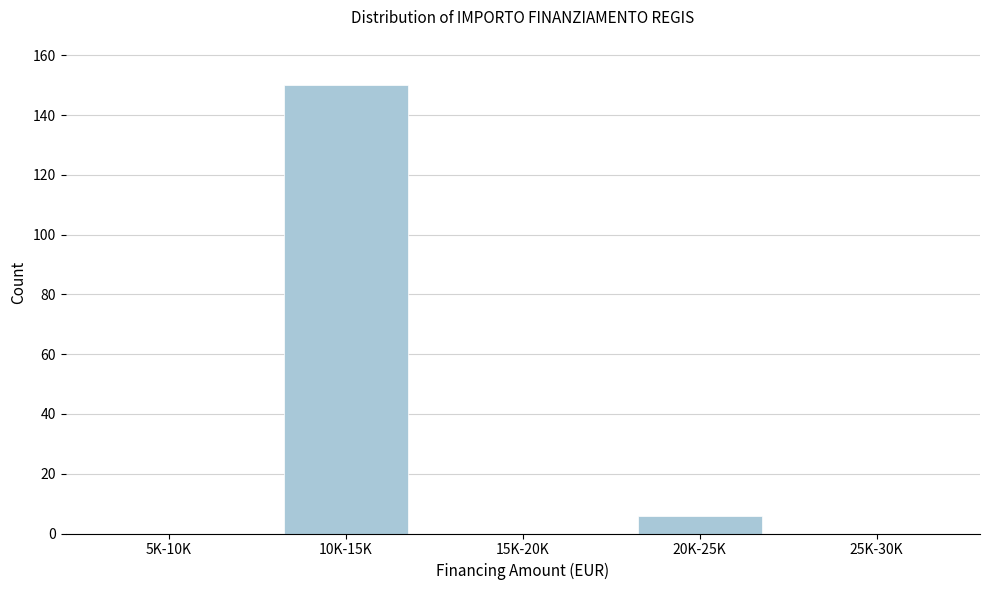

Reading left to right, transcribe all the data shown in this chart.

5K-10K=0	10K-15K=150	15K-20K=0	20K-25K=6	25K-30K=0